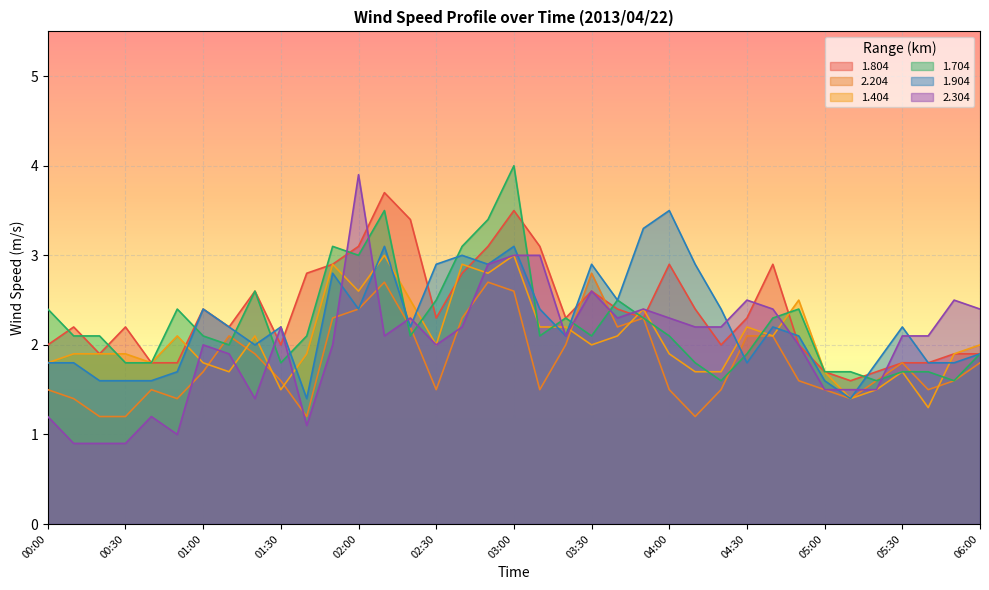

What is the average value of the 1.804 series?

2.4